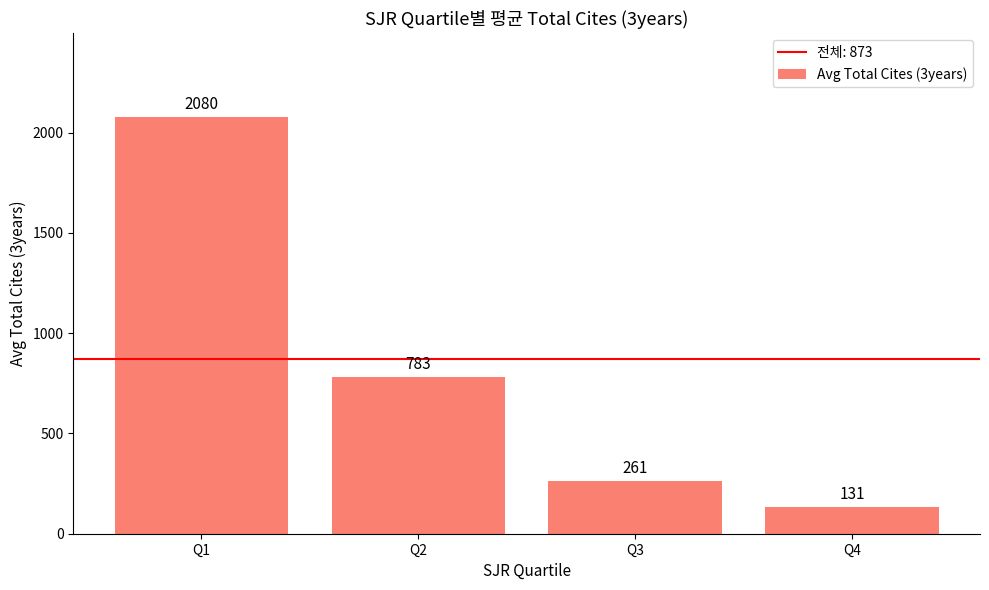

What is the change in value from Q2 to Q3?

-522.0